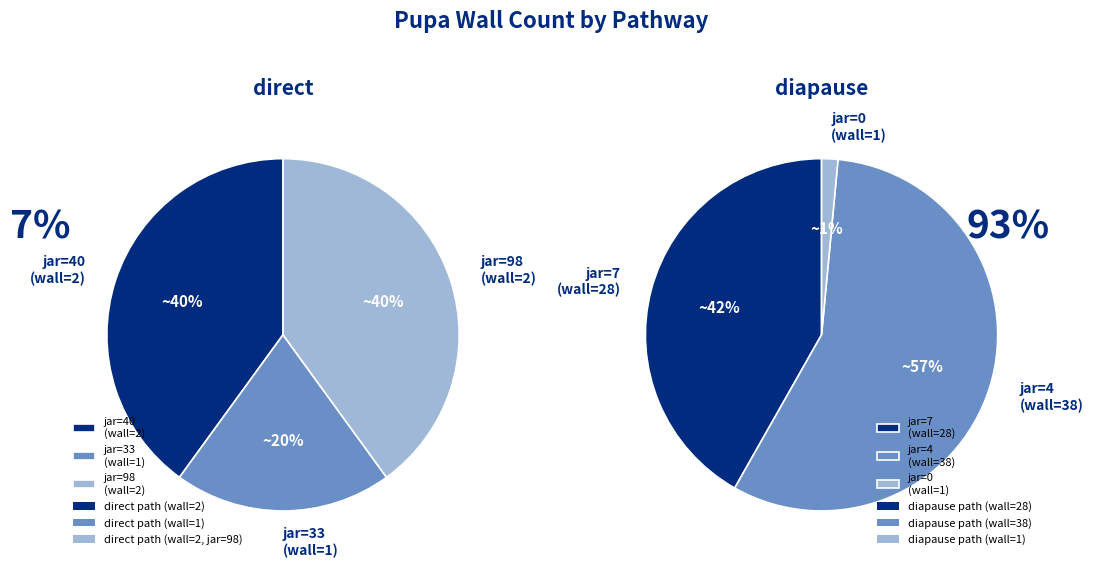

Which series has the widest spread of values?

diapause